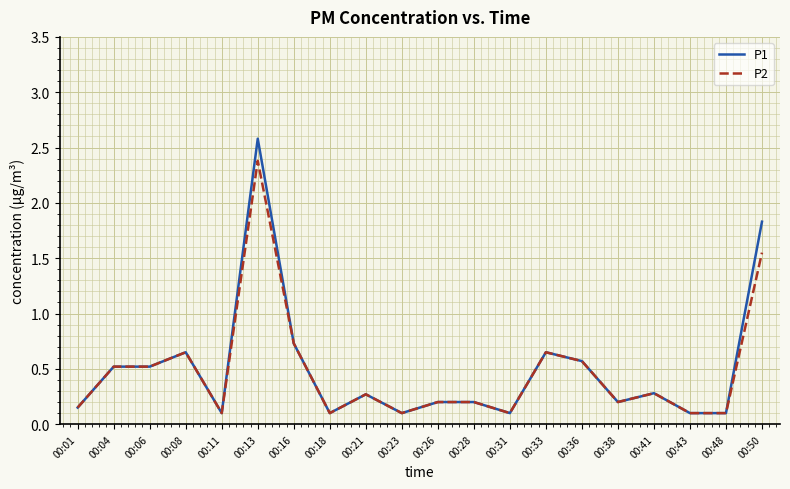

Which series changed the most between 00:21 and 00:50?

P1